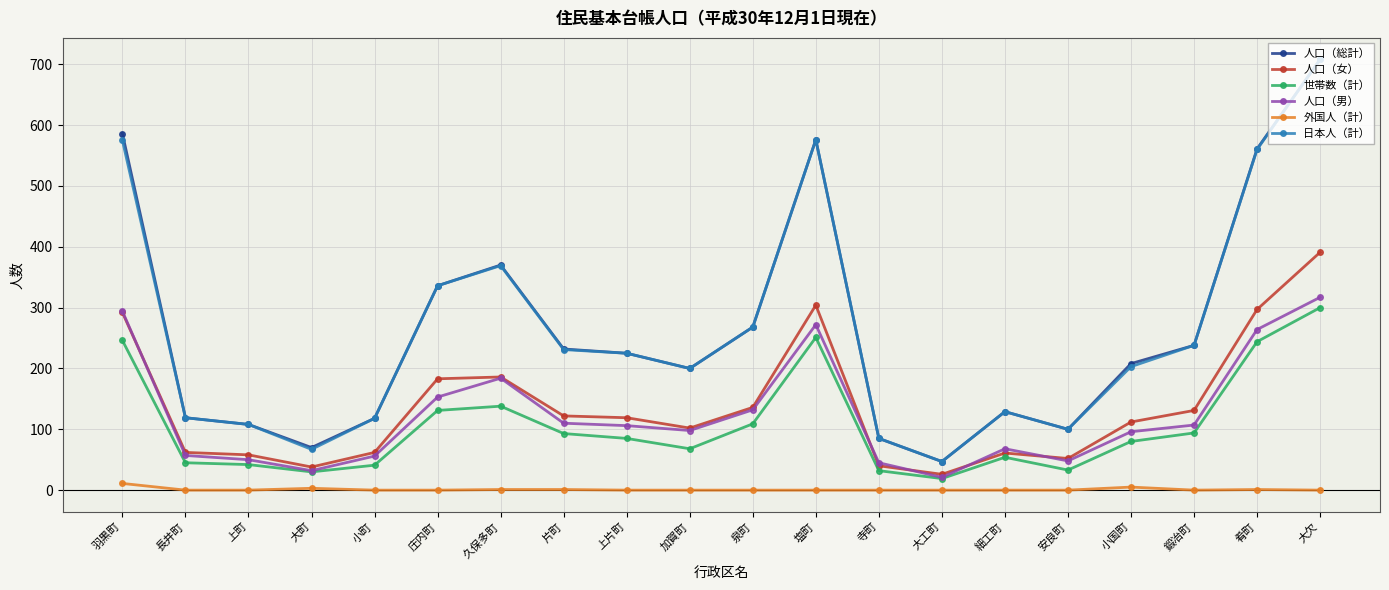

True or false: 人口（女） and 外国人（計） cross at least once.

False